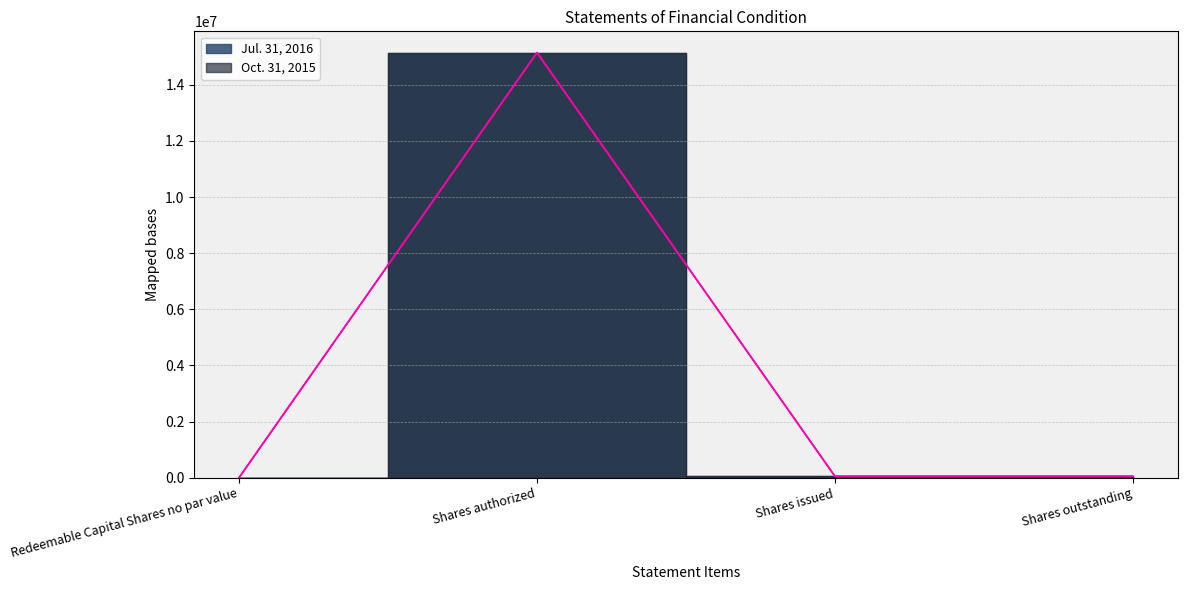

Rank the categories by Oct. 31, 2015 value from lowest to highest.

Redeemable Capital Shares no par value, Shares issued, Shares outstanding, Shares authorized